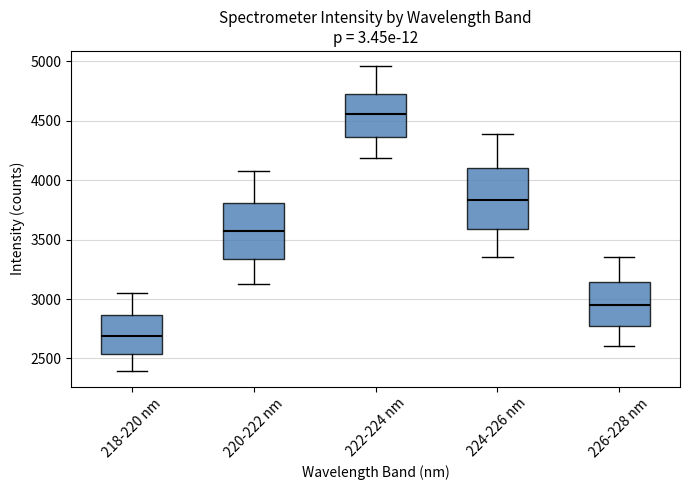

Reading left to right, transcribe this box plot: for each box, give where its median line is, the range the box spans, and where its two whiskers end, as read against the y-axis. The values are not printed on the chart, so give them approximately, as read against the axis.

218-220 nm: median 2700, box 2550 to 2850, whiskers 2400 to 3050
220-222 nm: median 3550, box 3350 to 3800, whiskers 3150 to 4100
222-224 nm: median 4550, box 4350 to 4750, whiskers 4200 to 4950
224-226 nm: median 3850, box 3600 to 4100, whiskers 3350 to 4400
226-228 nm: median 2950, box 2750 to 3150, whiskers 2600 to 3350